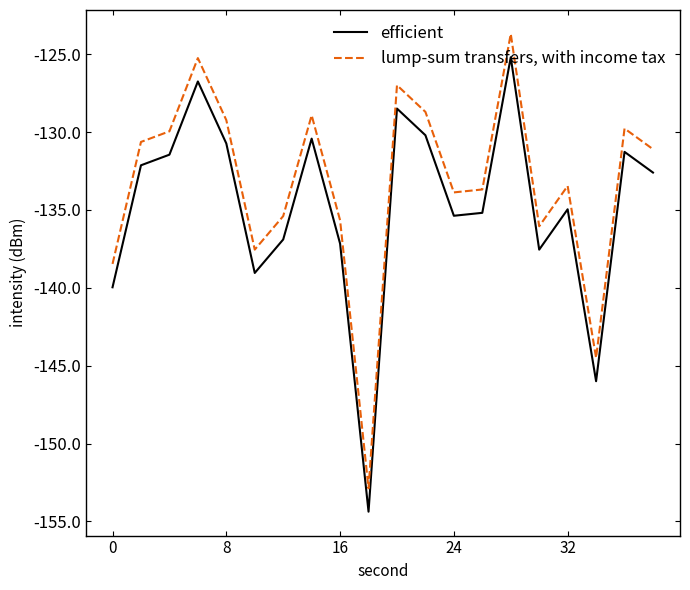

What is the minimum value for efficient?

-154.4